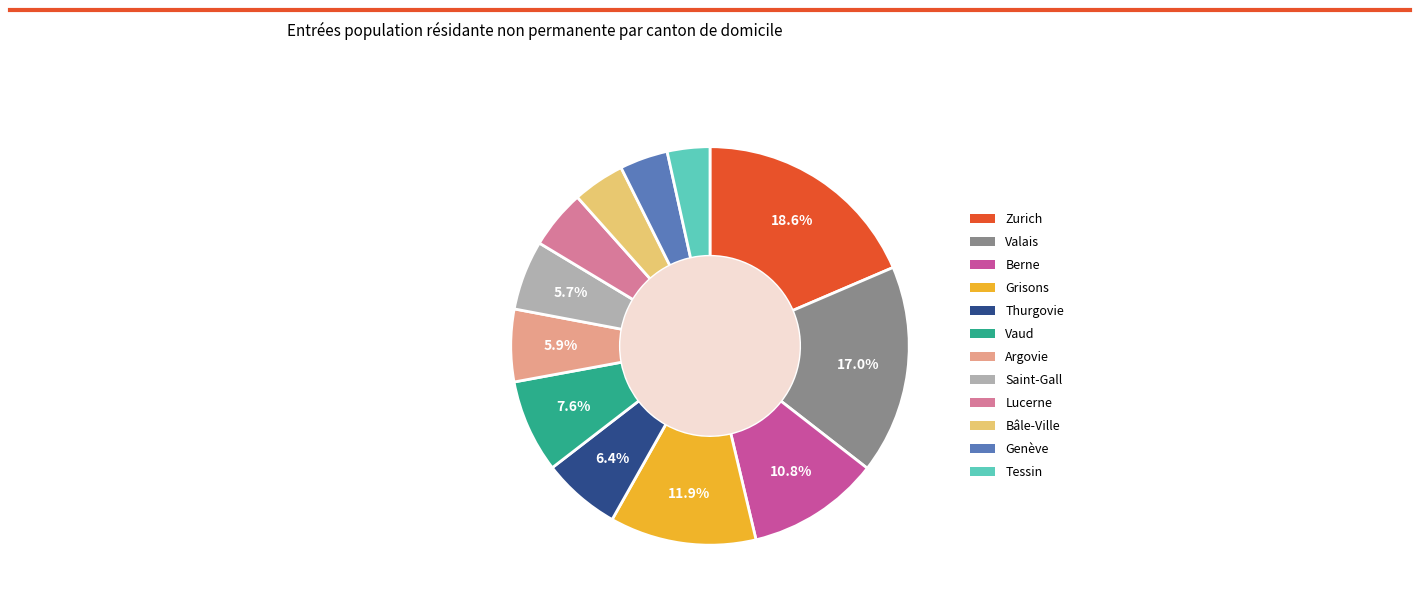

Is the sum of Argovie and Grisons greater than half?

No